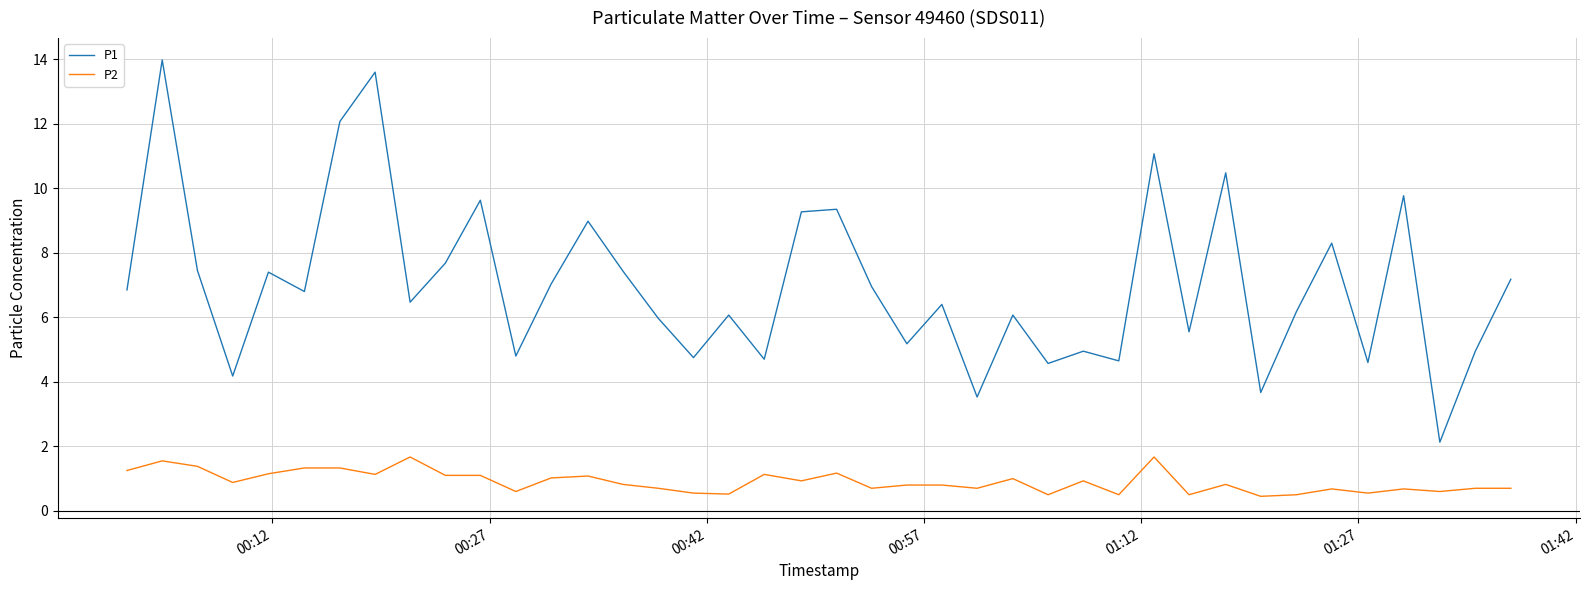

How many interior local peaks does the P1 series have?

14